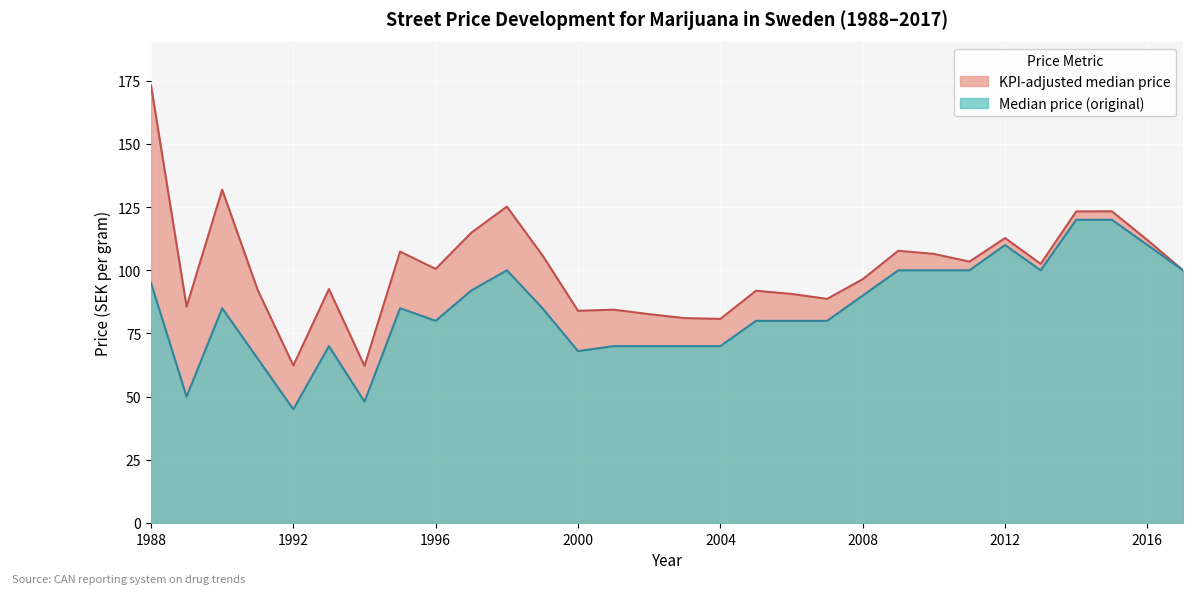

Reading right to left, transcribe all the data shown in this chart.

Median price (original): 100.0	110.0	120.0	120.0	100.0	110.0	100.0	100.0	100.0	90.0	80.0	80.0	80.0	70.0	70.0	70.0	70.0	68.0	85.0	100.0	92.0	80.0	85.0	48.0	70.0	45.0	65.0	85.0	50.0	95.0
KPI-adjusted median price: 100.0	112.0	123.3	123.3	102.6	112.8	103.4	106.5	107.7	96.5	88.7	90.7	91.9	80.8	81.1	82.6	84.4	84.0	105.9	125.2	114.9	100.5	107.4	62.1	92.6	62.3	92.2	131.9	85.6	173.2